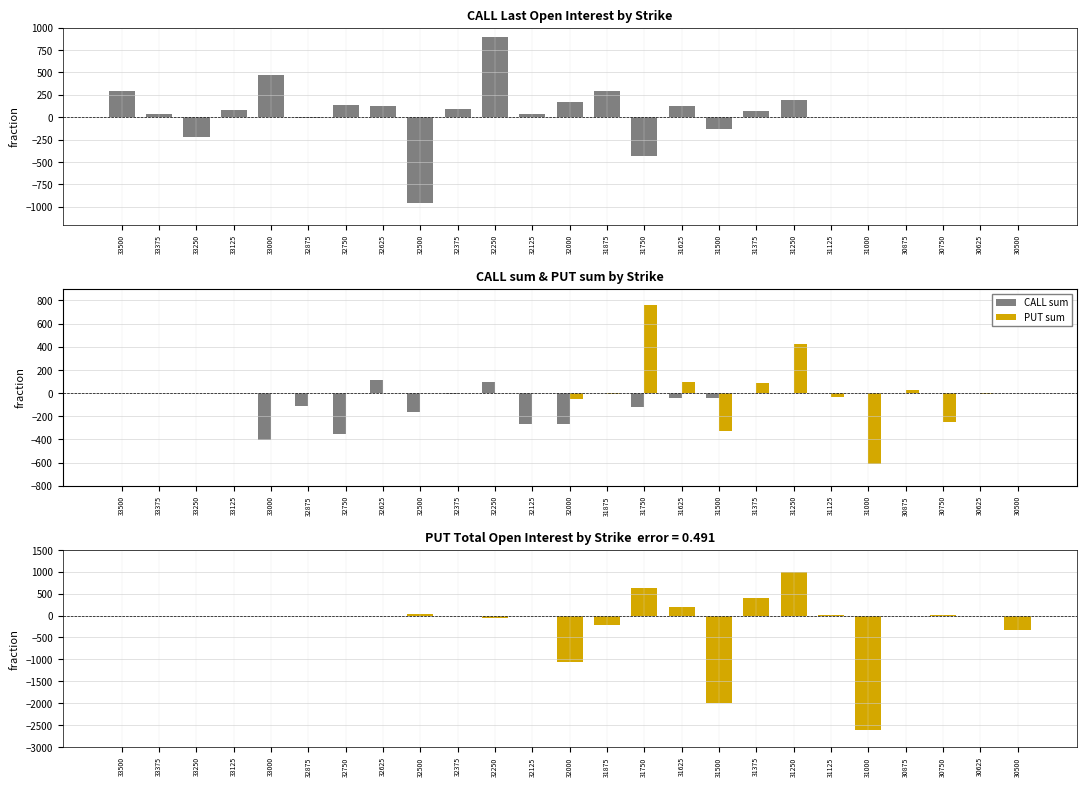

Reading right to left, list all the values displayed in this chart.

CALL last: 30500=0	30625=0	30750=0	30875=0	31000=0	31125=0	31250=194	31375=72	31500=-133	31625=122	31750=-428	31875=294	32000=172	32125=35	32250=894	32375=87	32500=-961	32625=128	32750=140	32875=-14	33000=469	33125=79	33250=-219	33375=32	33500=297
CALL sum: 30500=0	30625=0	30750=0	30875=0	31000=0	31125=0	31250=0	31375=-1	31500=-42	31625=-40	31750=-117	31875=-1	32000=-264	32125=-268	32250=93	32375=-10	32500=-161	32625=117	32750=-353	32875=-110	33000=-409	33125=0	33250=0	33375=0	33500=0
PUT sum: 30500=0	30625=-8	30750=-252	30875=25	31000=-615	31125=-33	31250=422	31375=85	31500=-331	31625=93	31750=764	31875=-8	32000=-49	32125=-1	32250=-2	32375=0	32500=0	32625=0	32750=0	32875=0	33000=0	33125=0	33250=0	33375=0	33500=0
PUT total: 30500=-334	30625=-16	30750=14	30875=-2	31000=-2617	31125=9	31250=999	31375=390	31500=-1999	31625=191	31750=634	31875=-207	32000=-1053	32125=-16	32250=-48	32375=-2	32500=39	32625=-1	32750=0	32875=0	33000=0	33125=0	33250=0	33375=0	33500=0